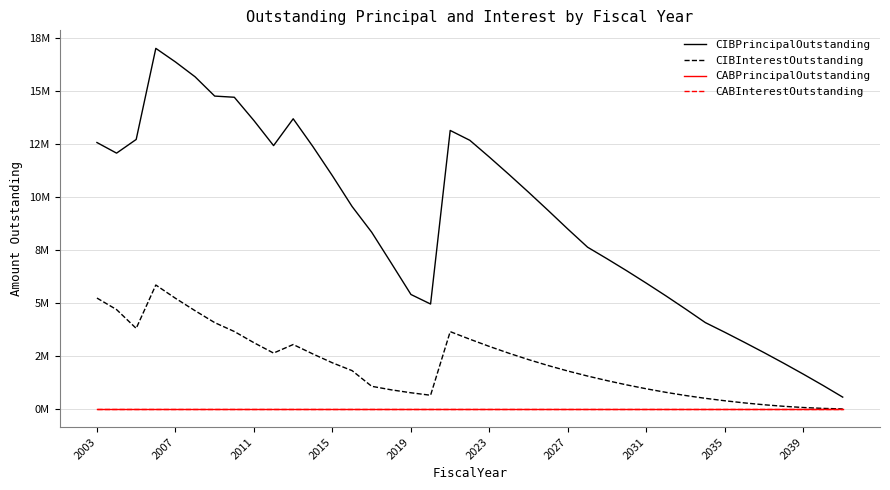

Which series has the largest total across all categories?

CIBPrincipalOutstanding